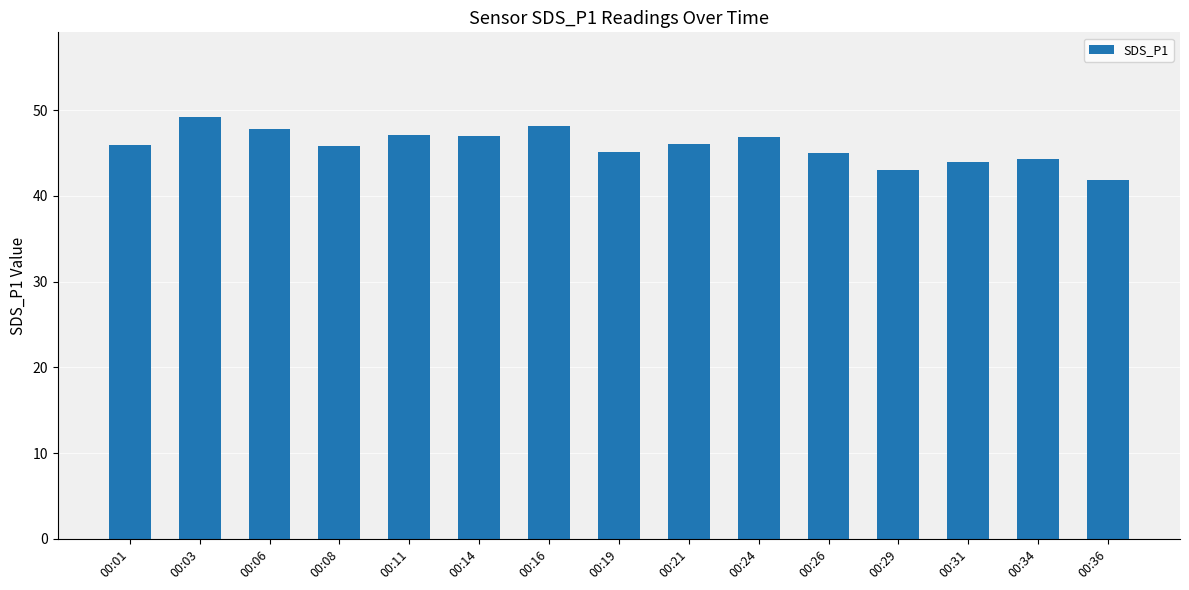

What value does the data have at 00:08?

45.8